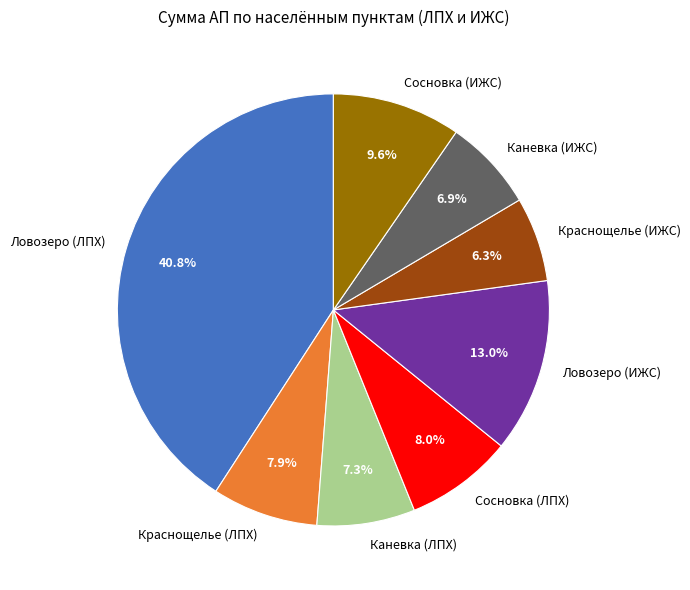

How many slices are in this pie chart?

8